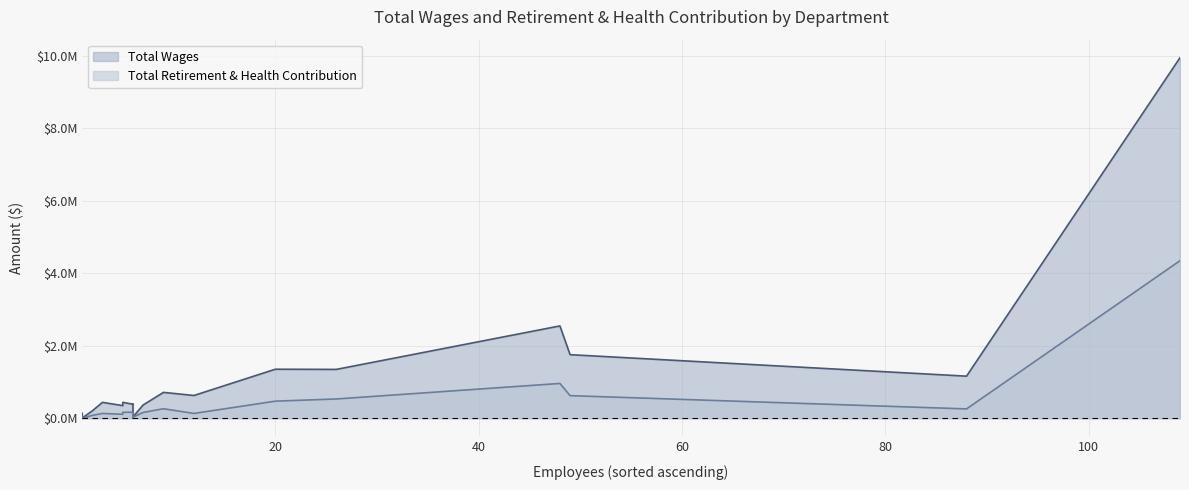

What is the difference between the second highest and second lowest values in the Total Retirement & Health Contribution series?

929528